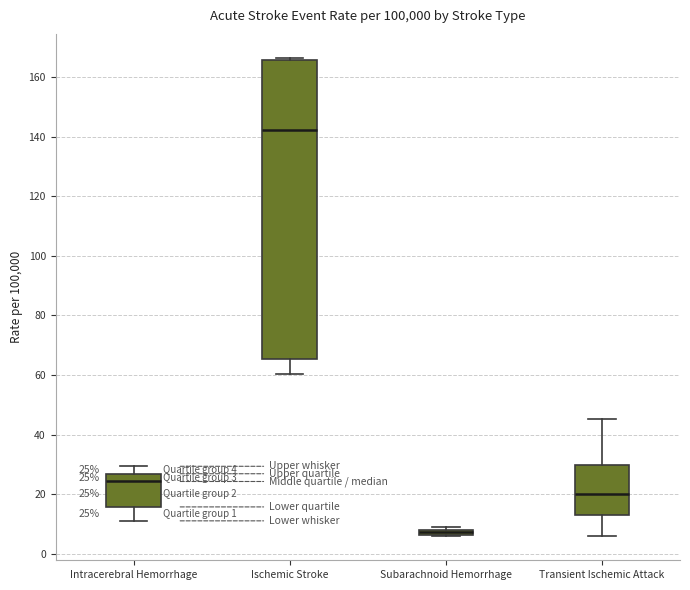

Which box has the lowest median line?

Subarachnoid Hemorrhage